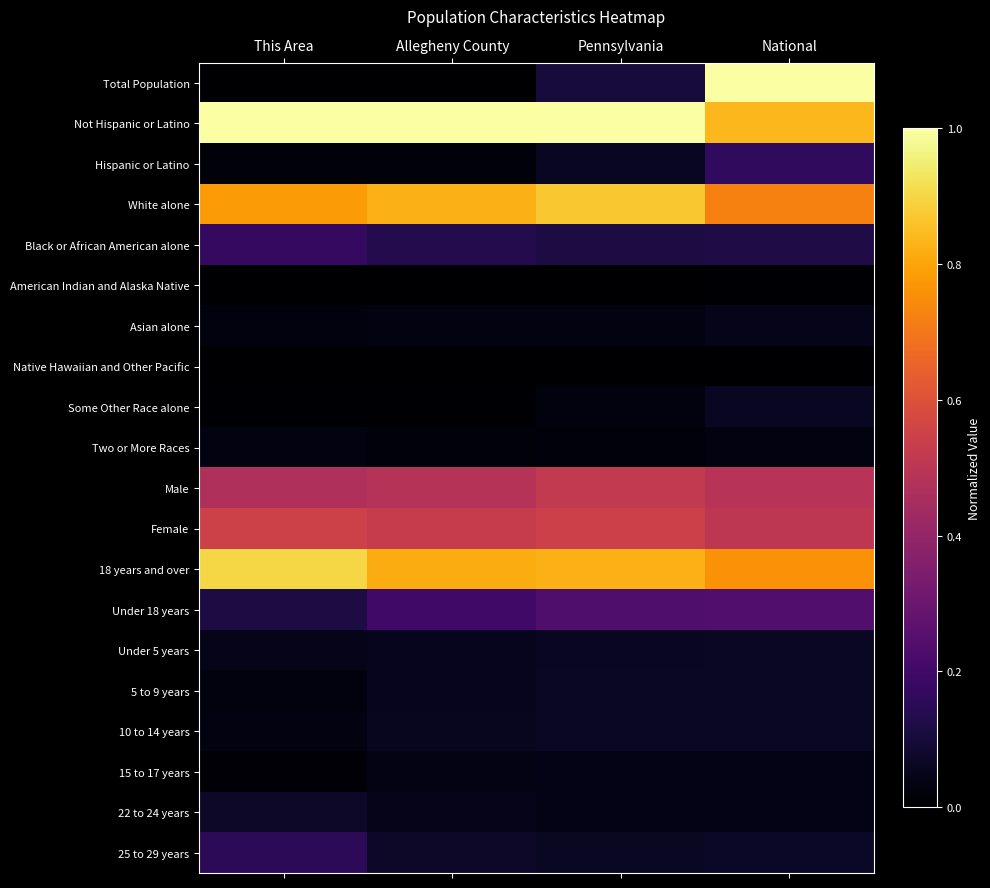

How many data points does each series have?

4